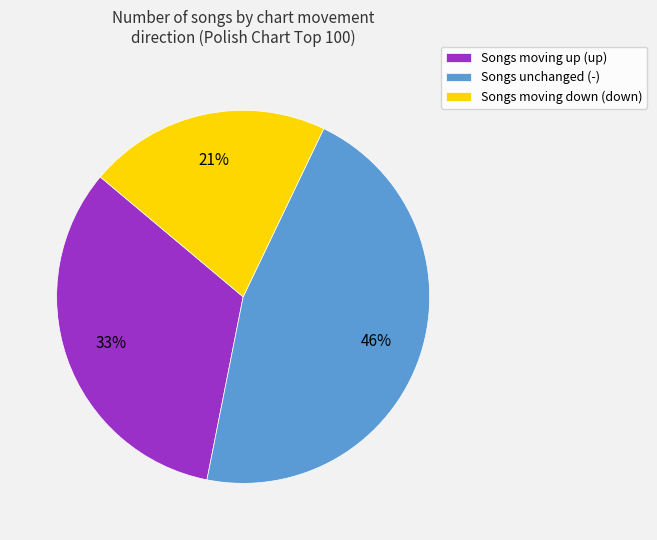

Combined, do Songs moving down (down) and Songs unchanged (-) account for over 50%?

Yes